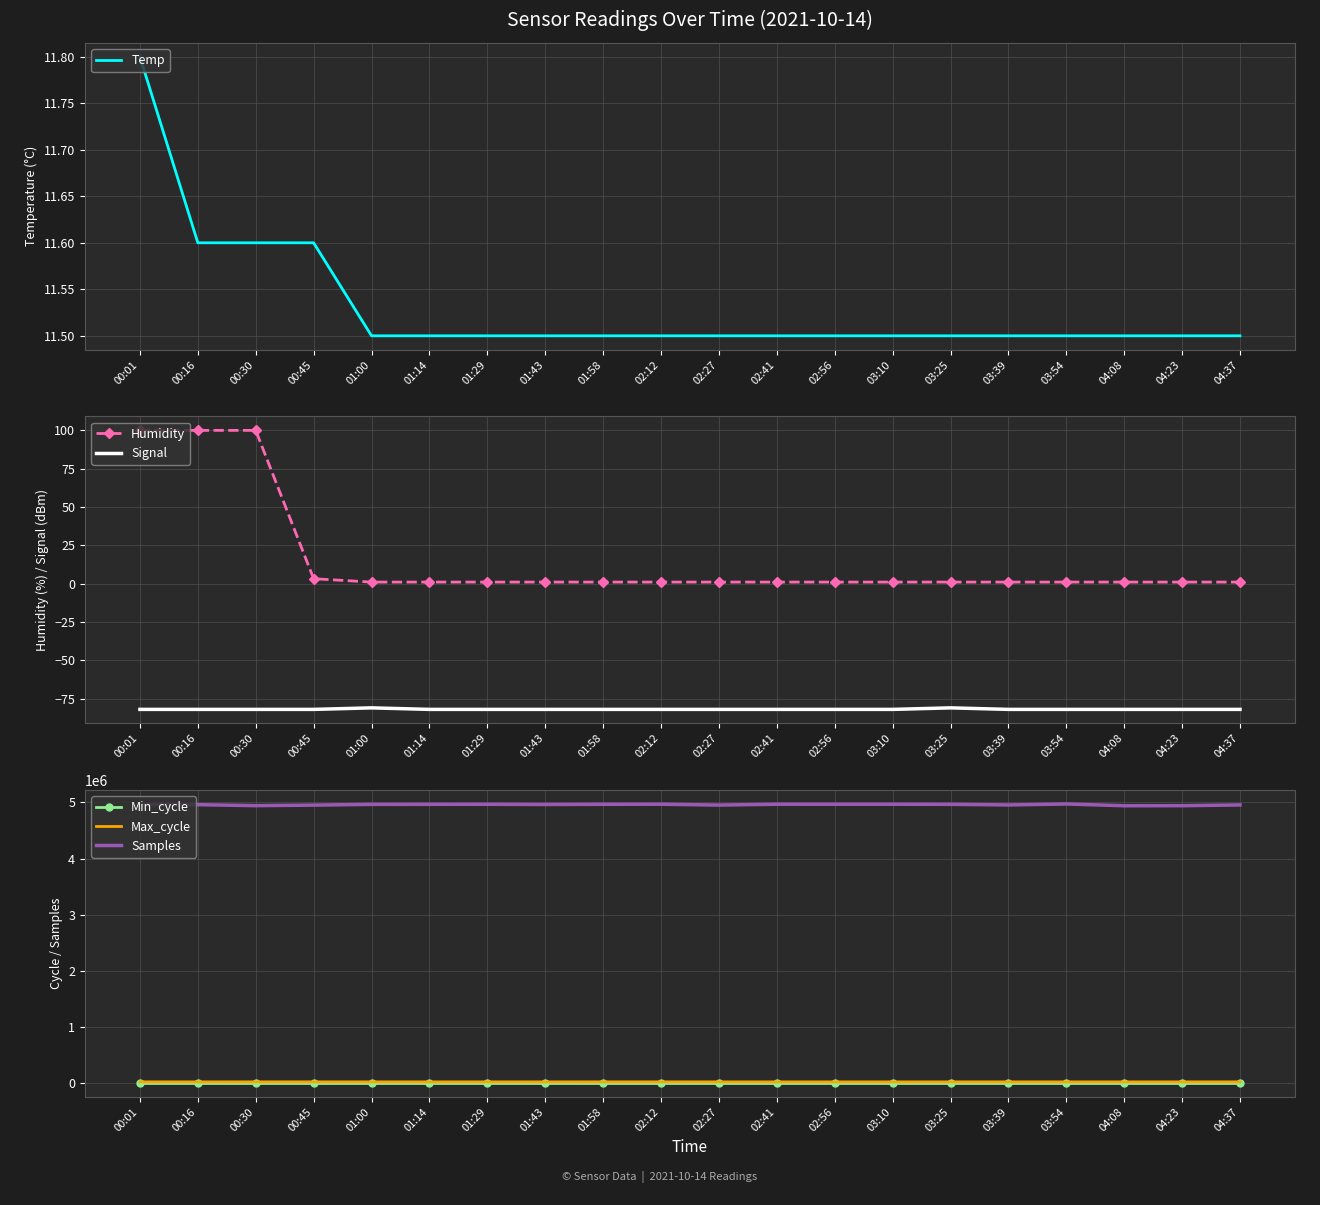

Rank the series by their maximum value, from lowest to highest.

Signal, Temp, Min_cycle, Humidity, Max_cycle, Samples